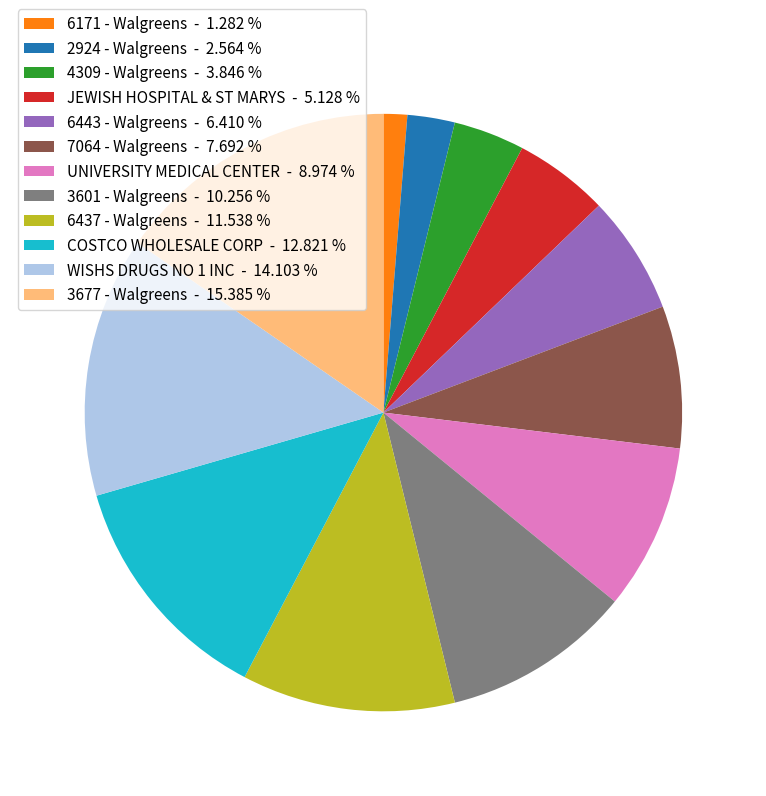

Which slice is the largest?

3677 - Walgreens